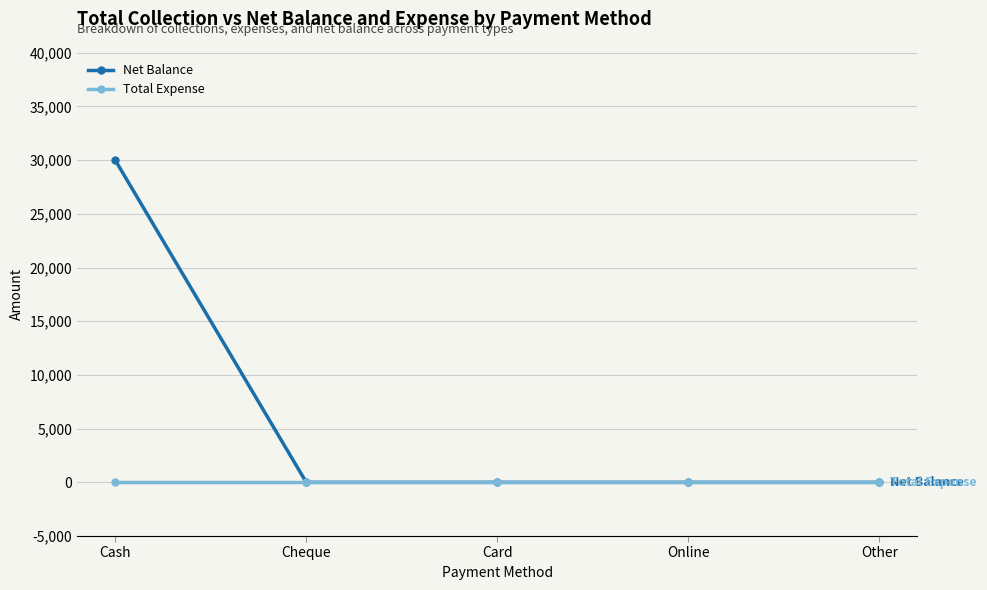

What is the label of the 4th point from the right?

Cheque